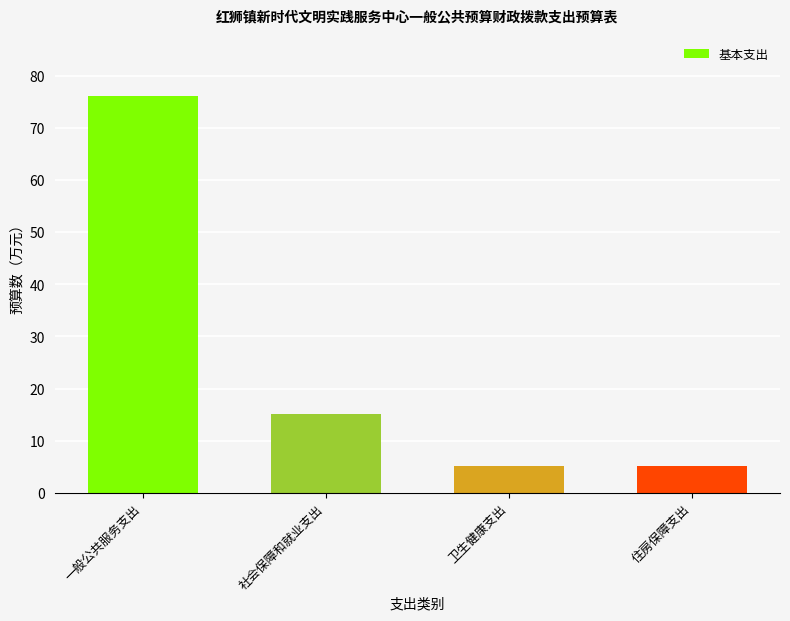

What is the smallest value displayed?

5.1